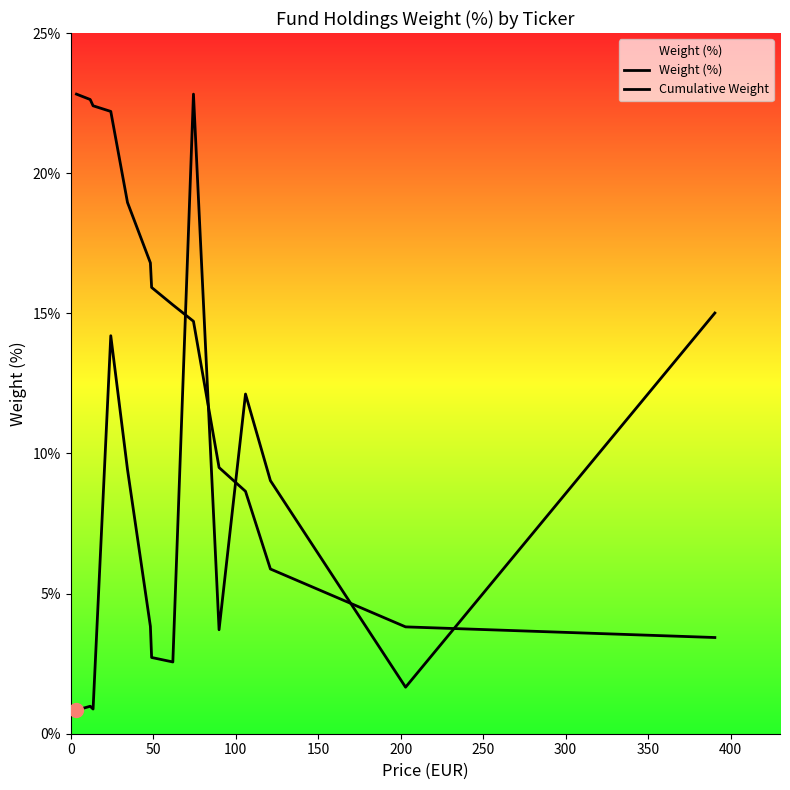

Does the chart have visible grid lines?

No